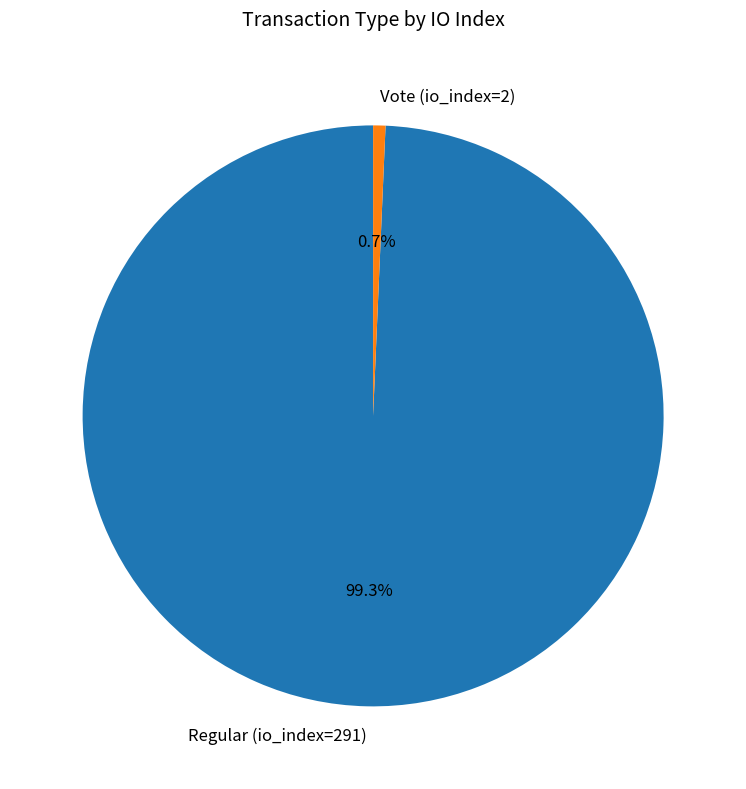

The Vote (io_index=2) slice represents 1% of the pie. True or false?

True